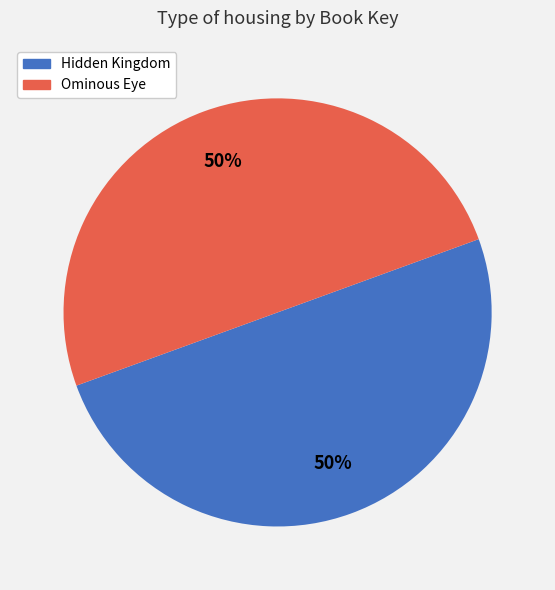

To the nearest percent, what portion does Hidden Kingdom represent?

50%